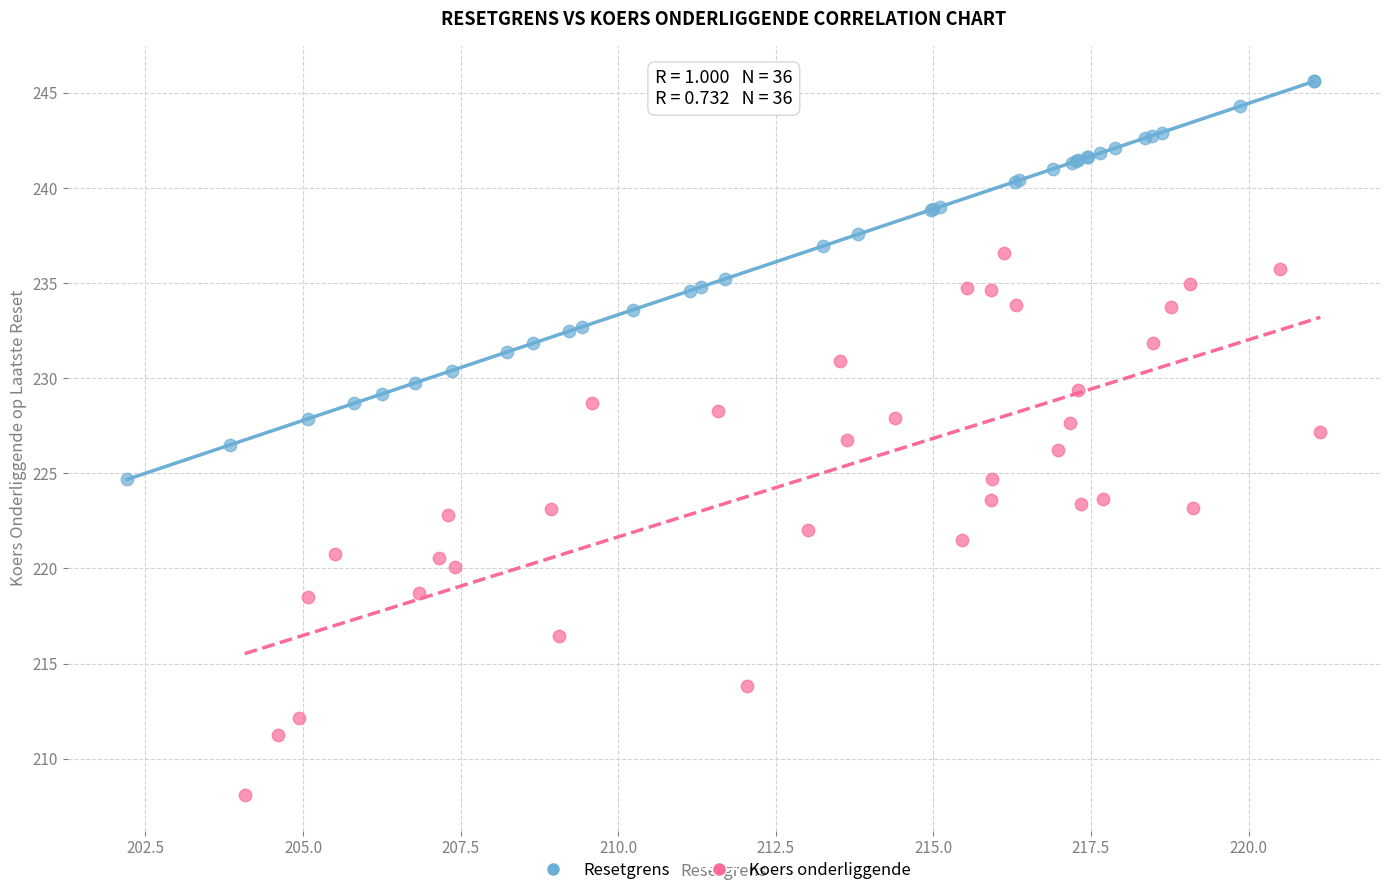

Which series has the largest Y range (max minus min)?

Koers onderliggende